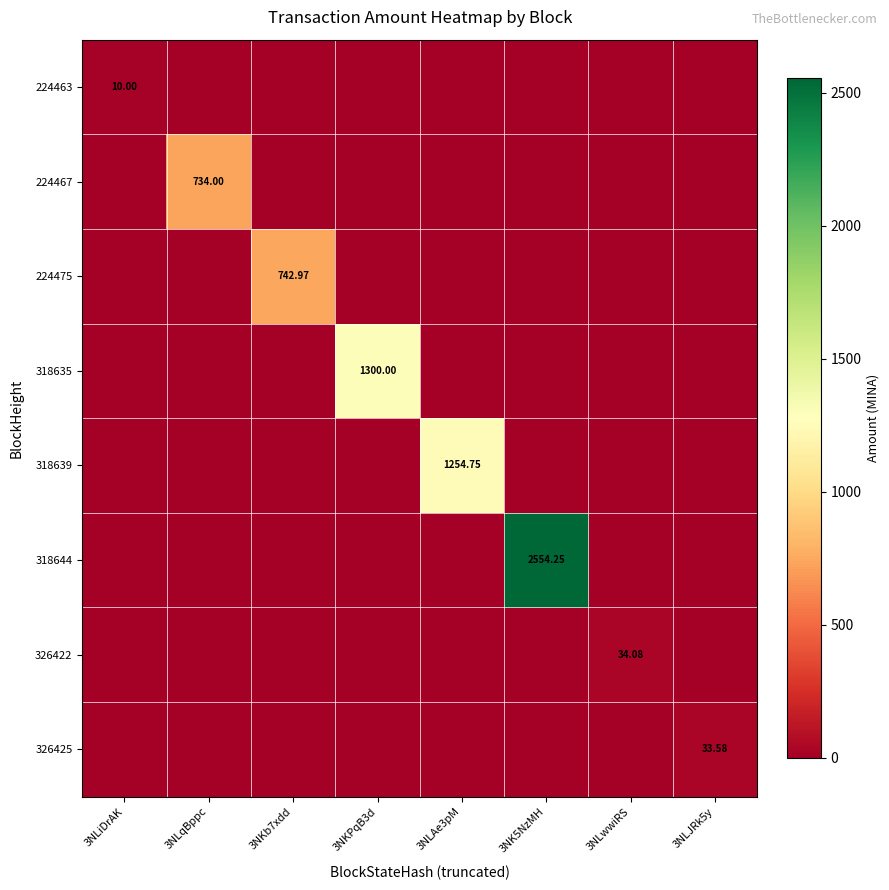

The value of 326425 at 3NKPqB3d is 0.0. True or false?

True